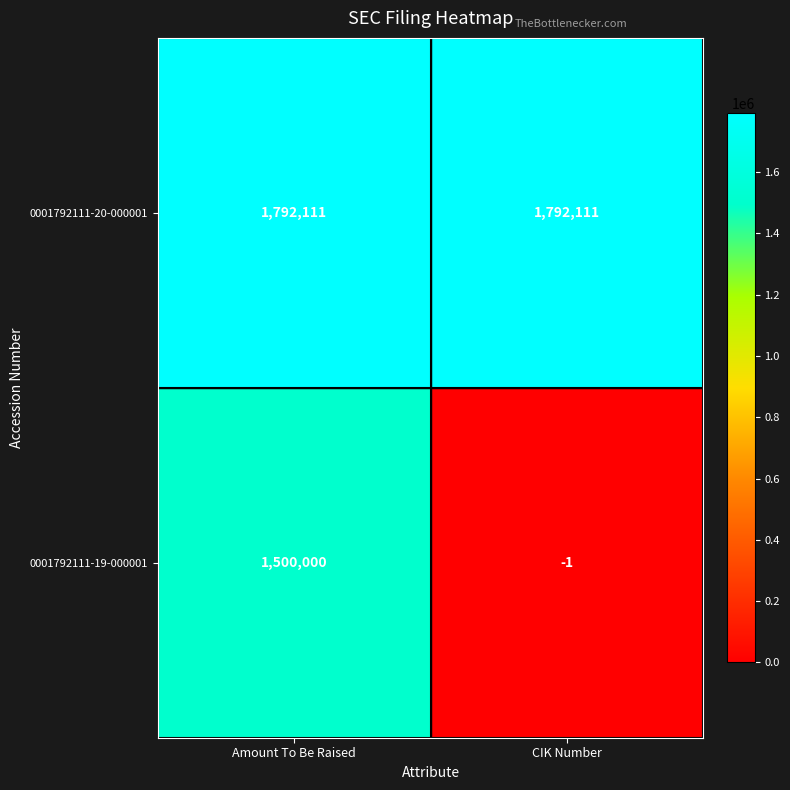

Which series has the largest range (max minus min)?

0001792111-19-000001